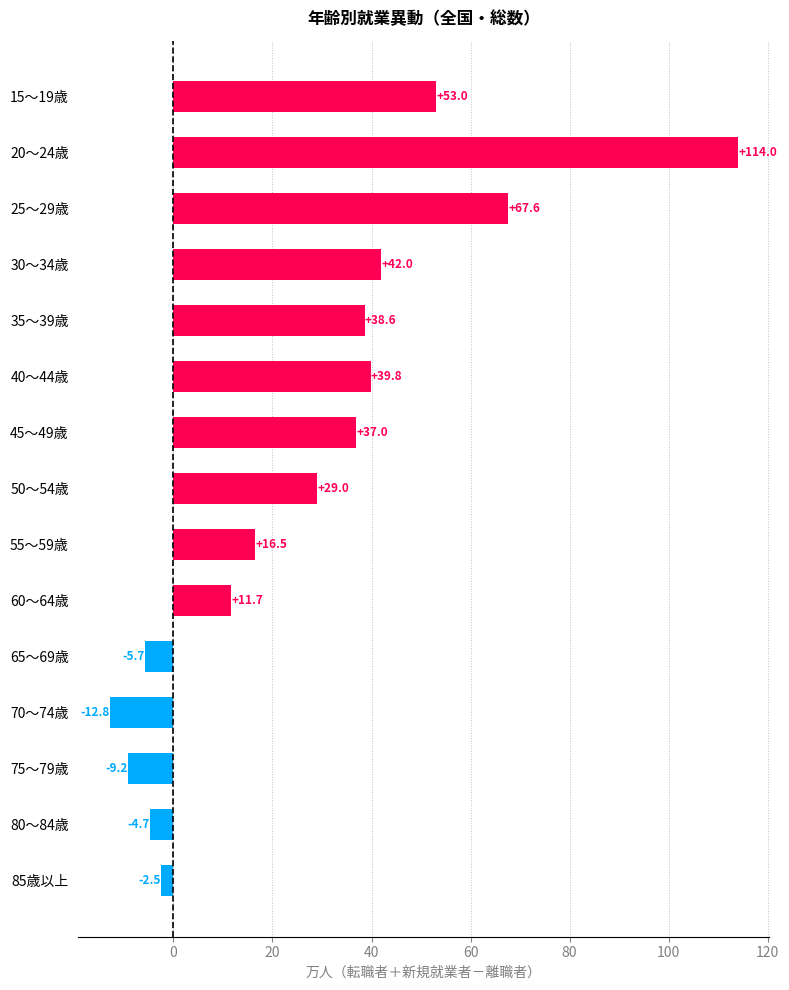

True or false: the data shows -17.2 at 70～74歳.

False